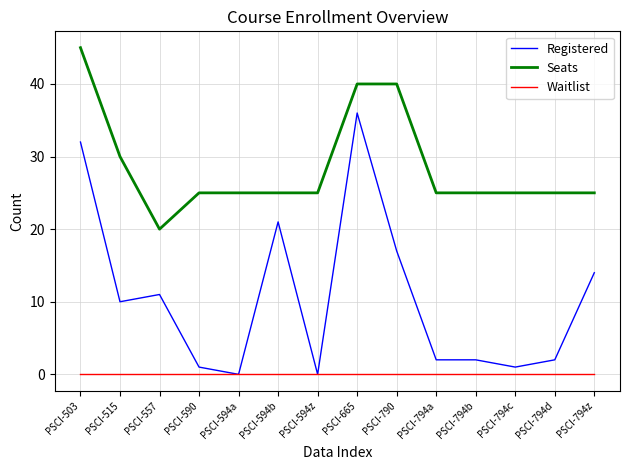

How many distinct data groups are displayed?

3